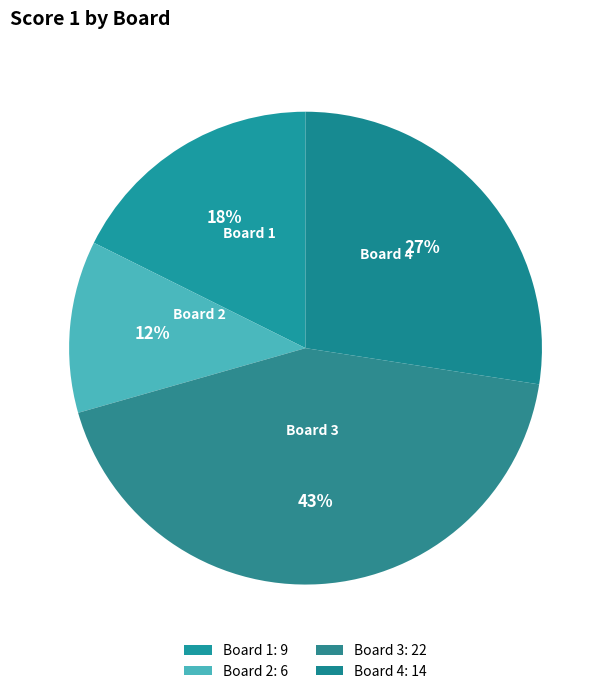

Combined, do Board 3 and Board 4 account for over 50%?

Yes